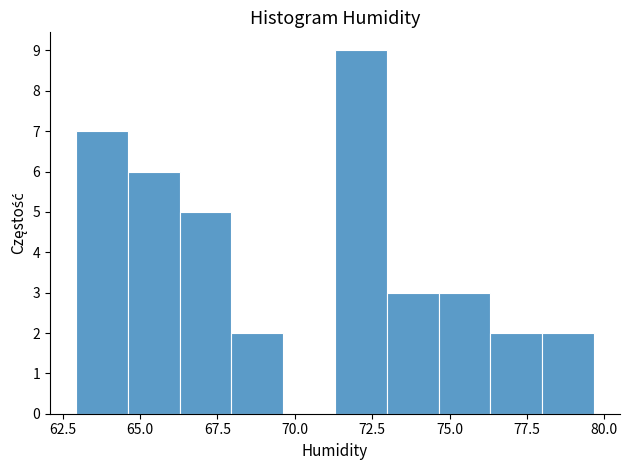

Read against the x-axis, roughly where is the centre of the tallest bar?

72.0